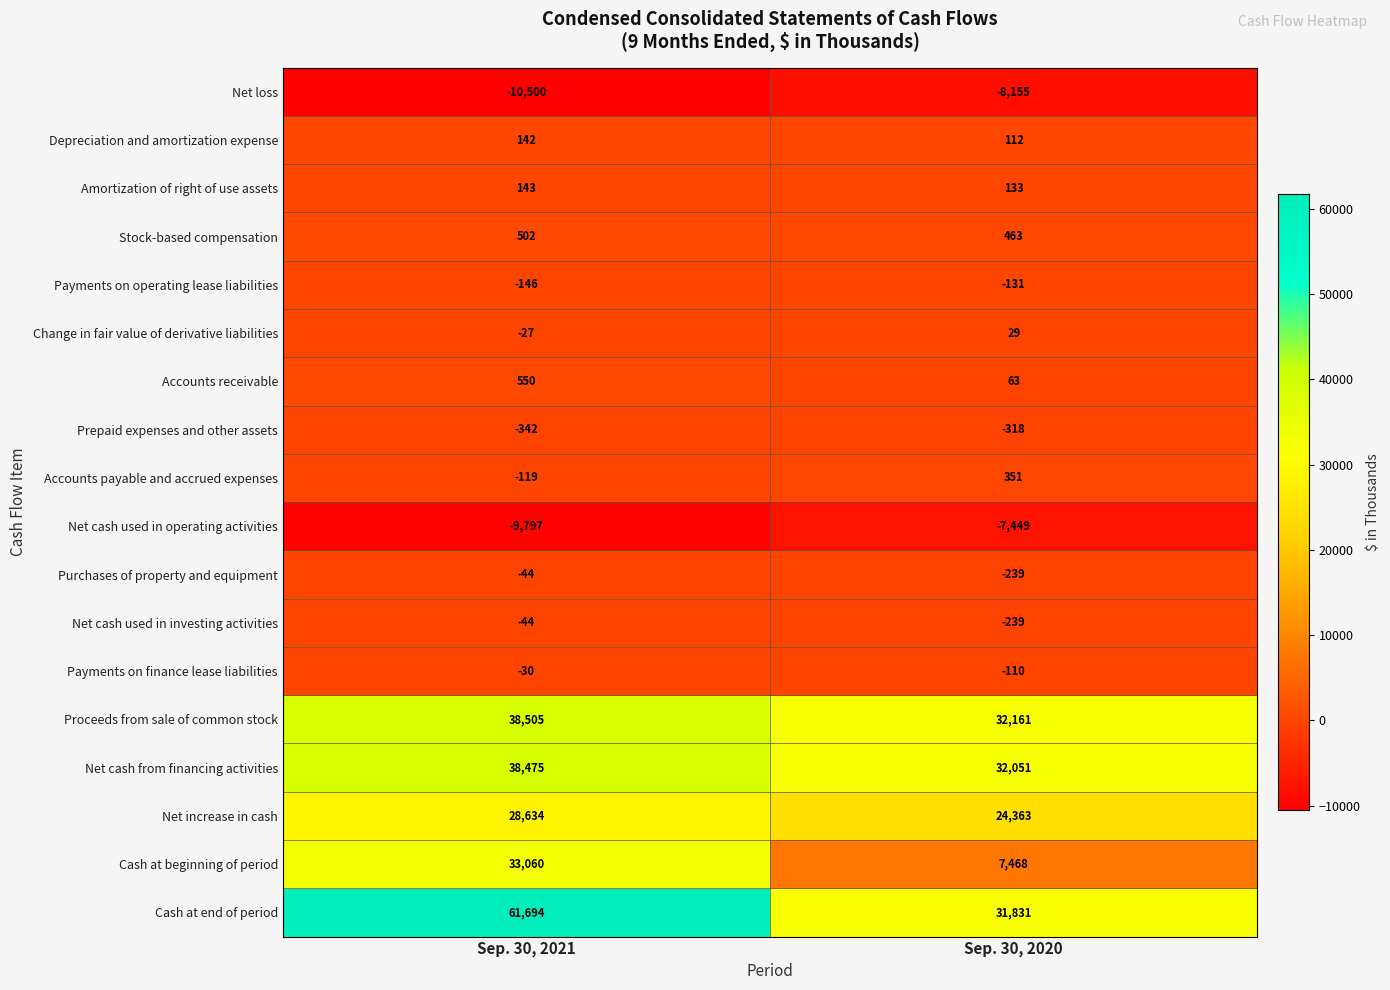

What is the total value across all series at Sep. 30, 2021?

180656